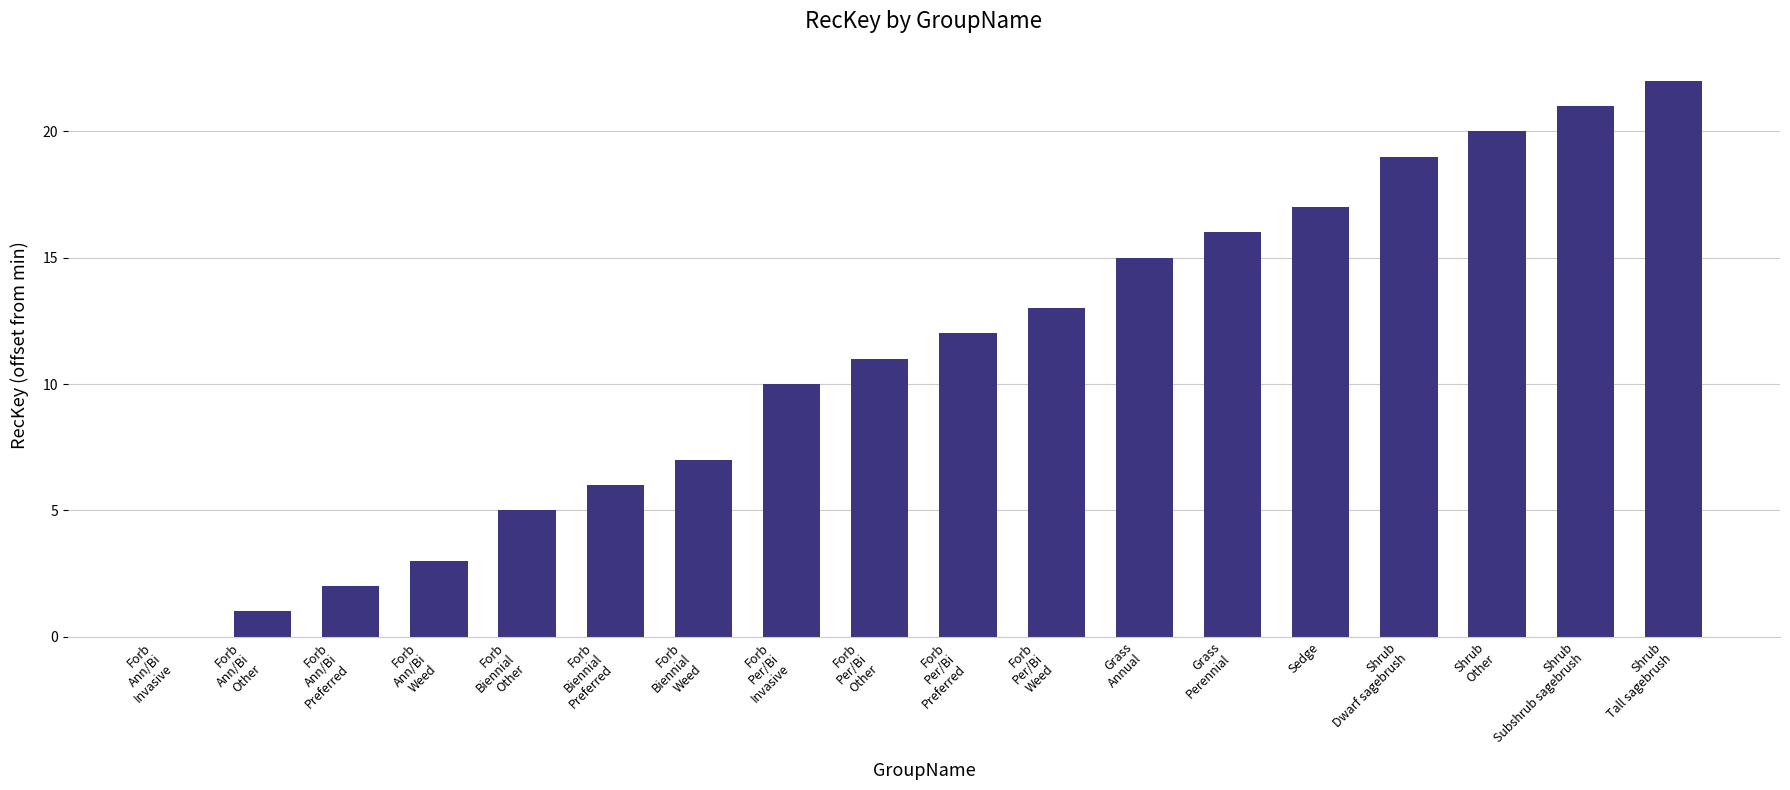

What is the greatest value displayed?

22